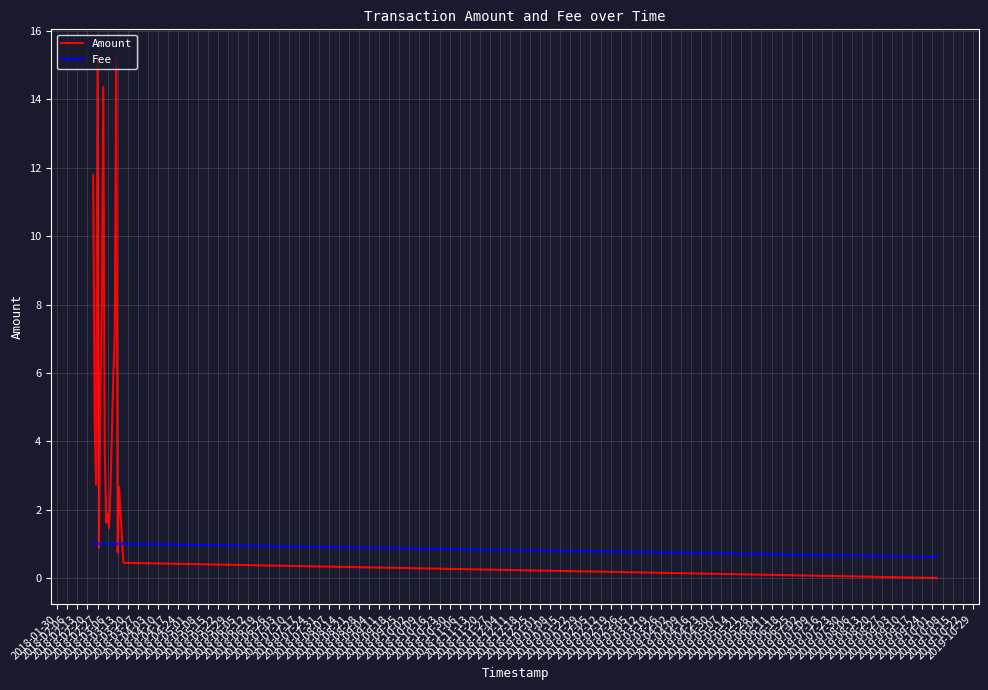

Which series has the largest total across all categories?

Amount